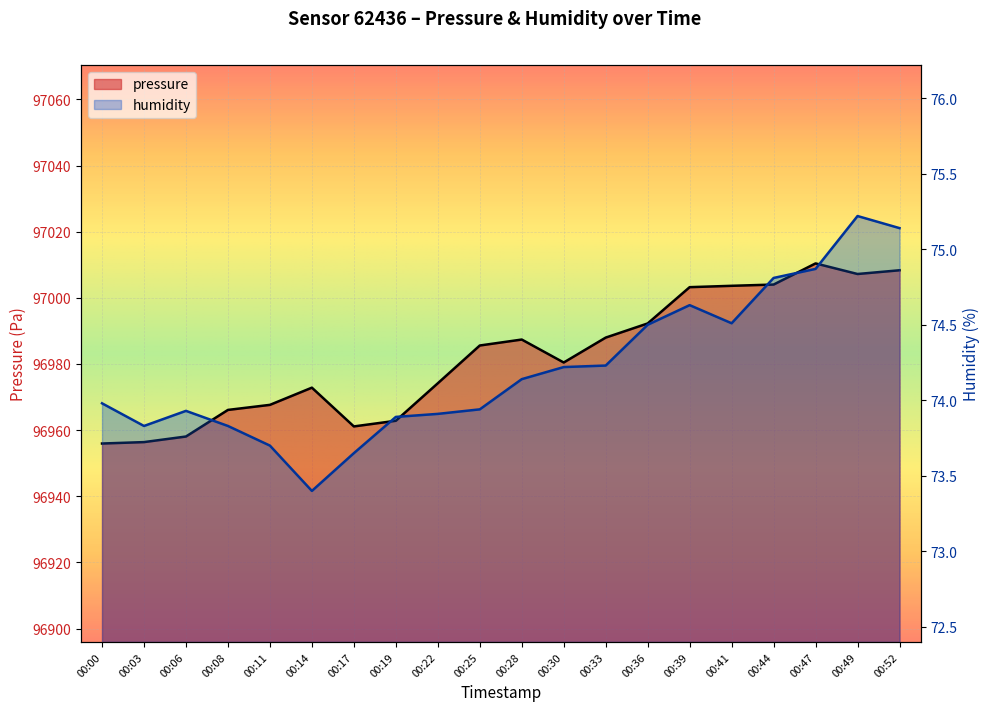

True or false: pressure has a value of 96962.8 at 00:19.

True